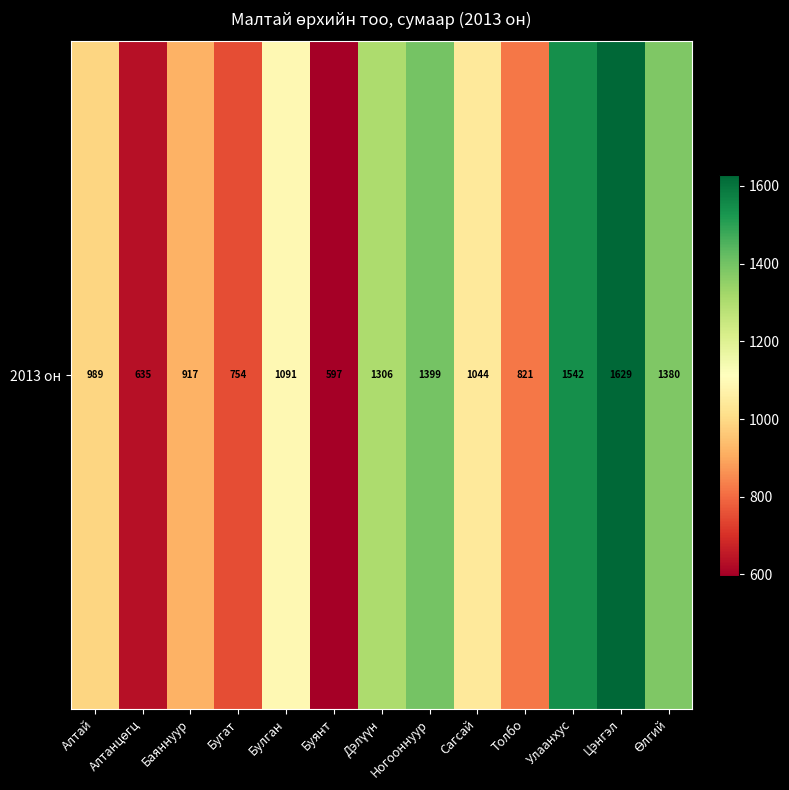

The value at Алтай is 989. True or false?

True